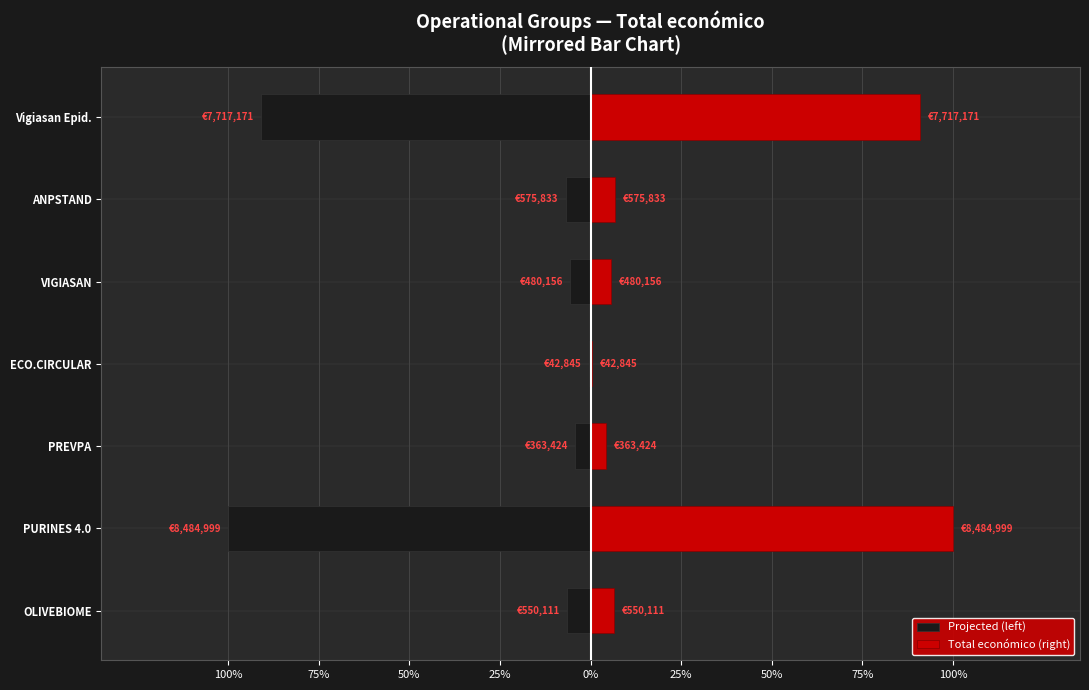

What are all the series names shown in the legend?

Projected (left), Total económico (right)